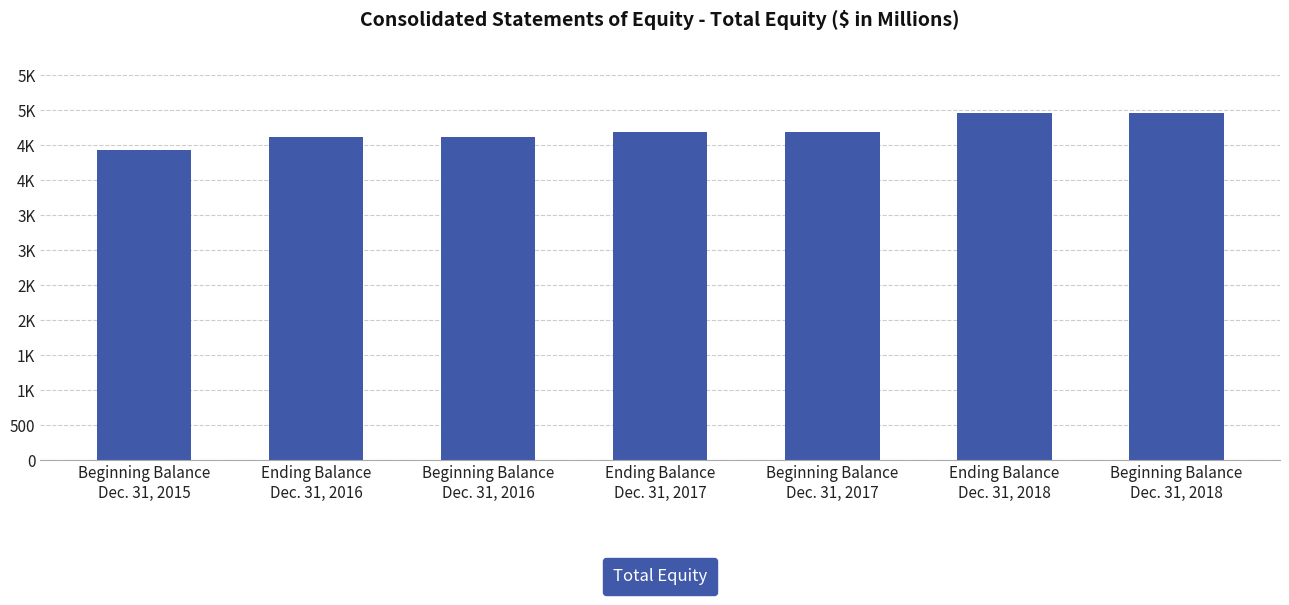

Reading left to right, transcribe all the data shown in this chart.

4429	4624	4624	4693	4693	4962	4962